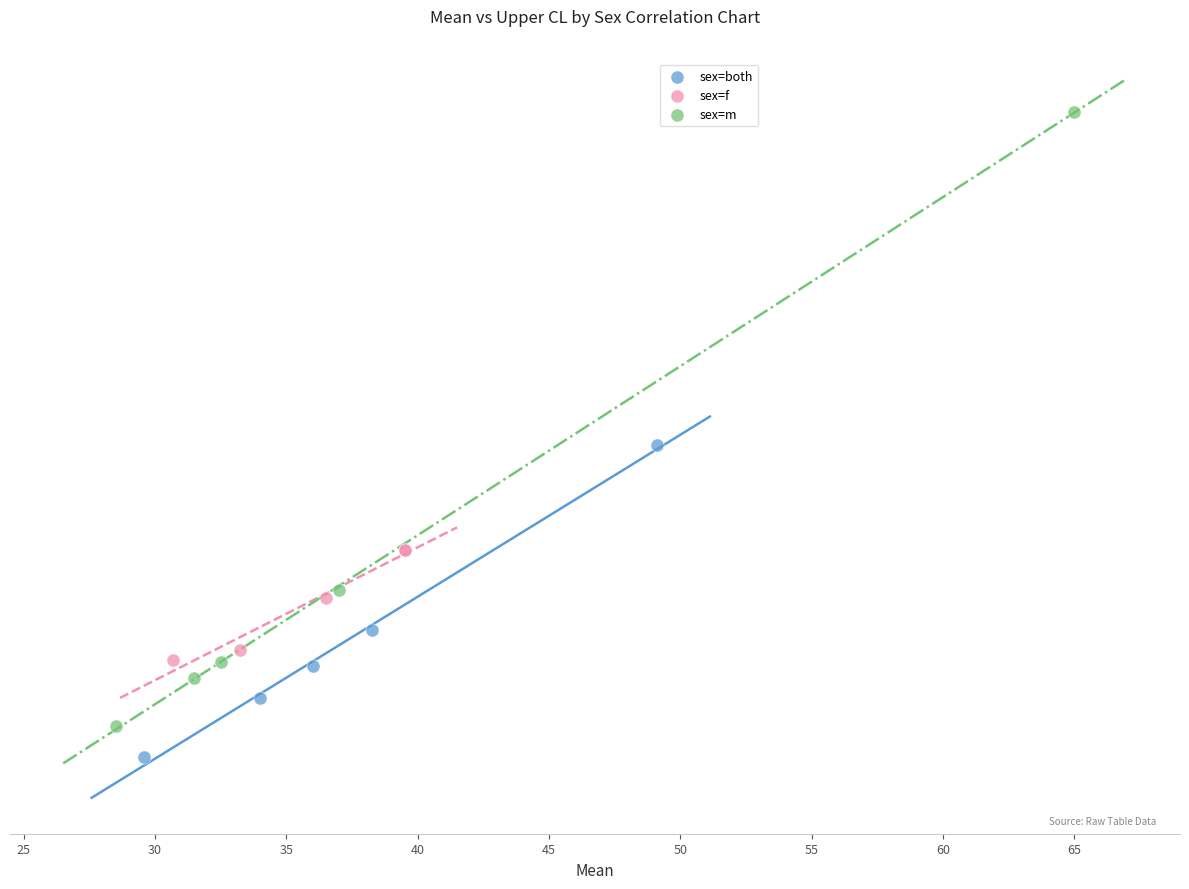

What are all the series names shown in the legend?

sex=both, sex=f, sex=m